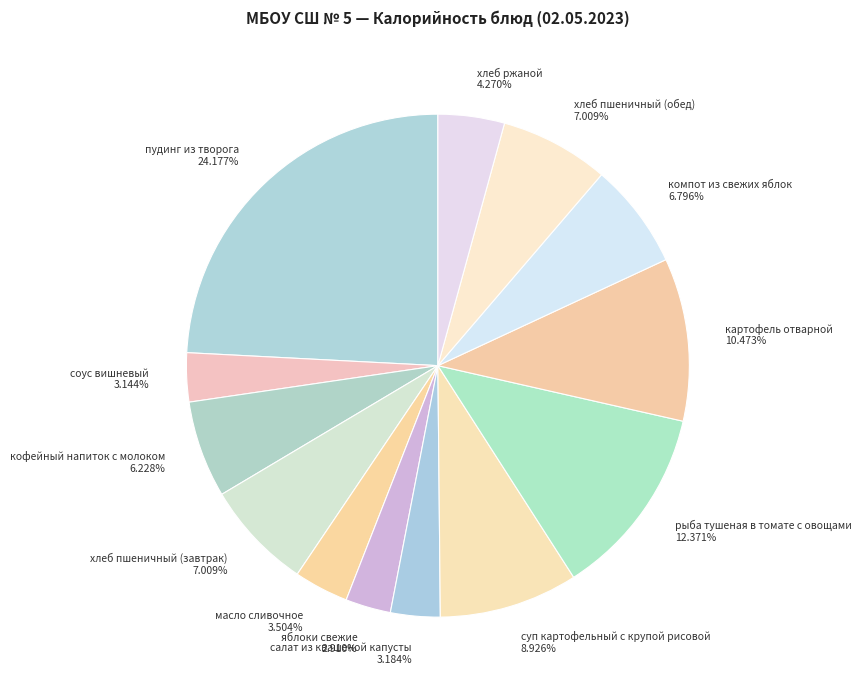

What portion of the pie excludes яблоки свежие?

97.1%